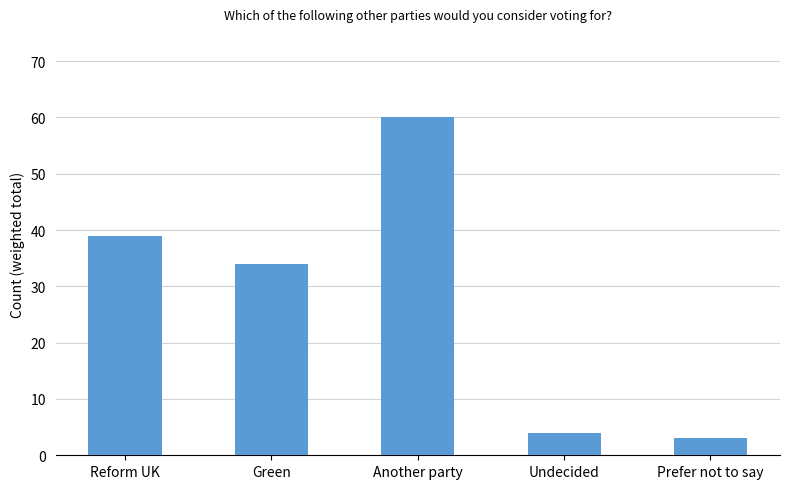

Reading right to left, what are all the values shown in this chart?

Prefer not to say=3	Undecided=4	Another party=60	Green=34	Reform UK=39